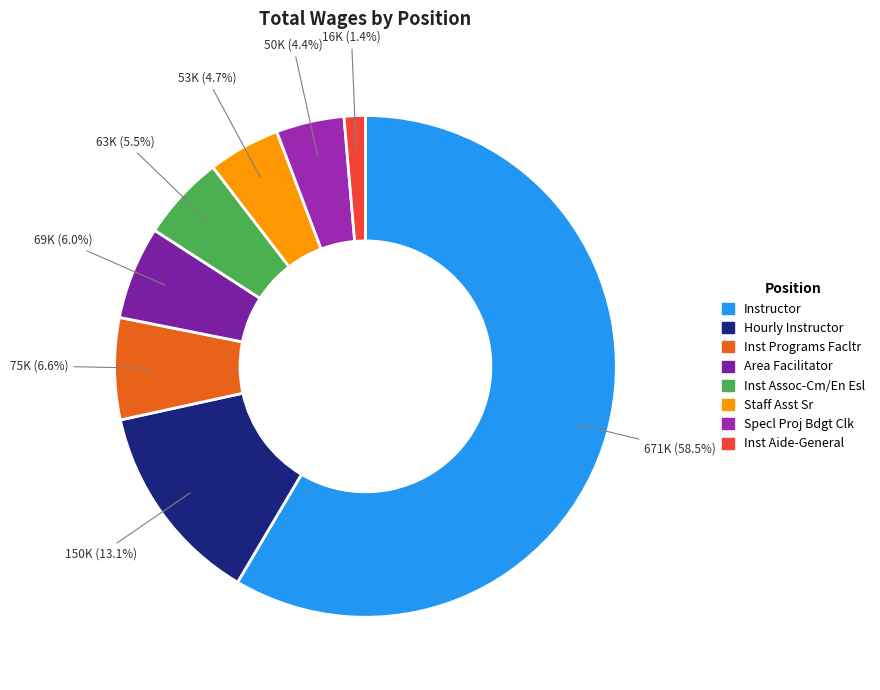

The Inst Assoc-Cm/En Esl slice represents 5% of the pie. True or false?

True